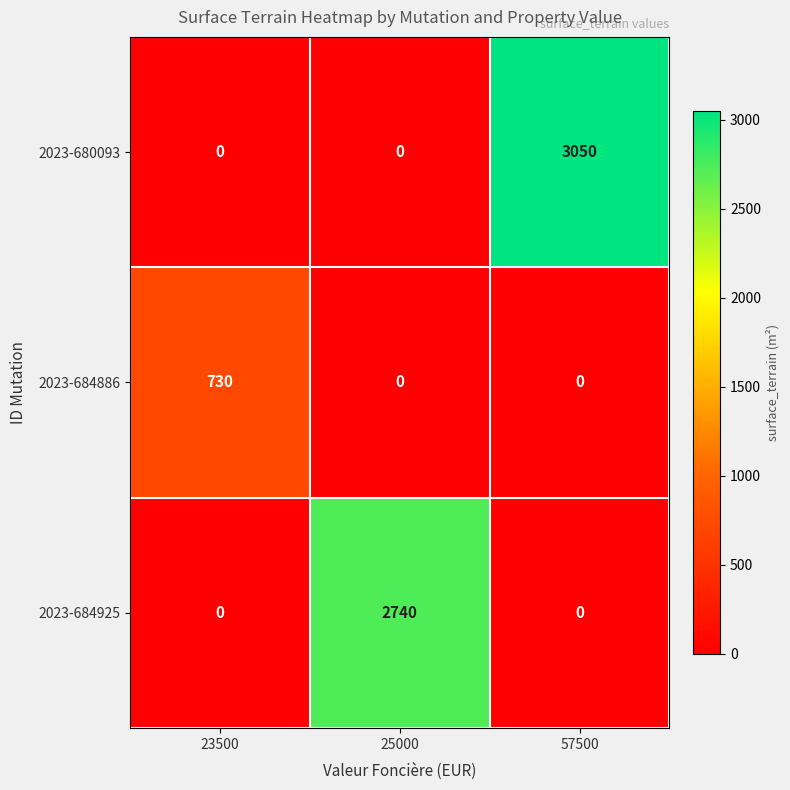

At how many categories does at least one series exceed 1115?

2